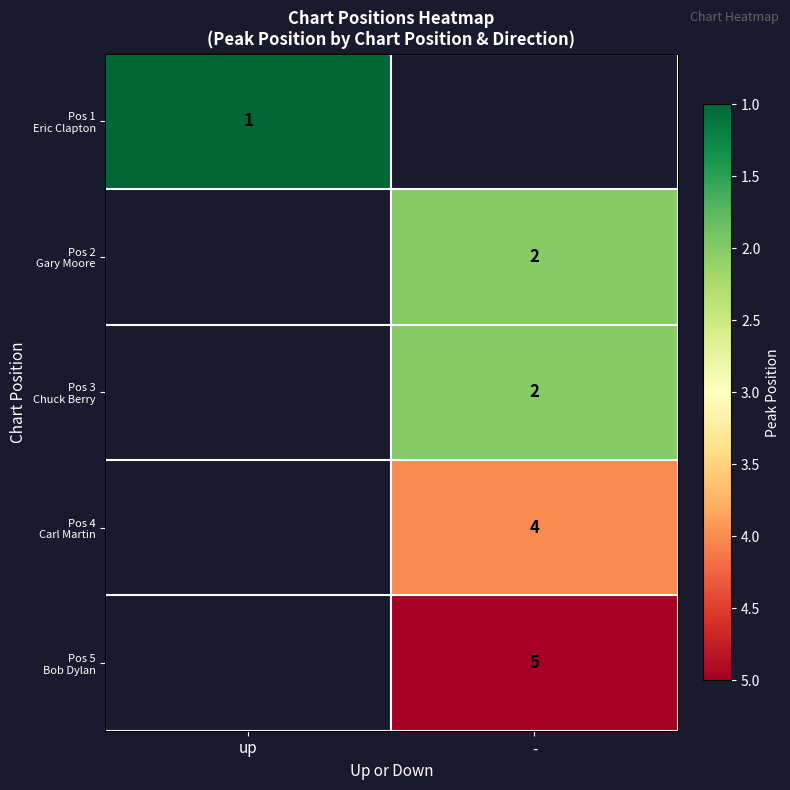

Between up and -, which is larger?

-